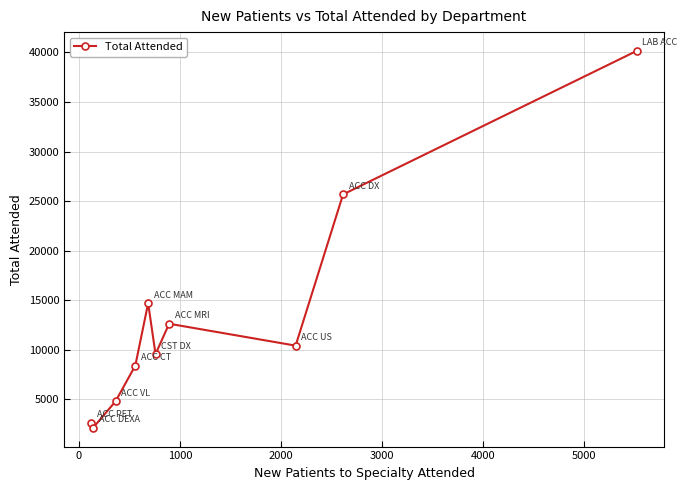

How many points are higher than both their immediate neighbors (excluding endpoints)?

2